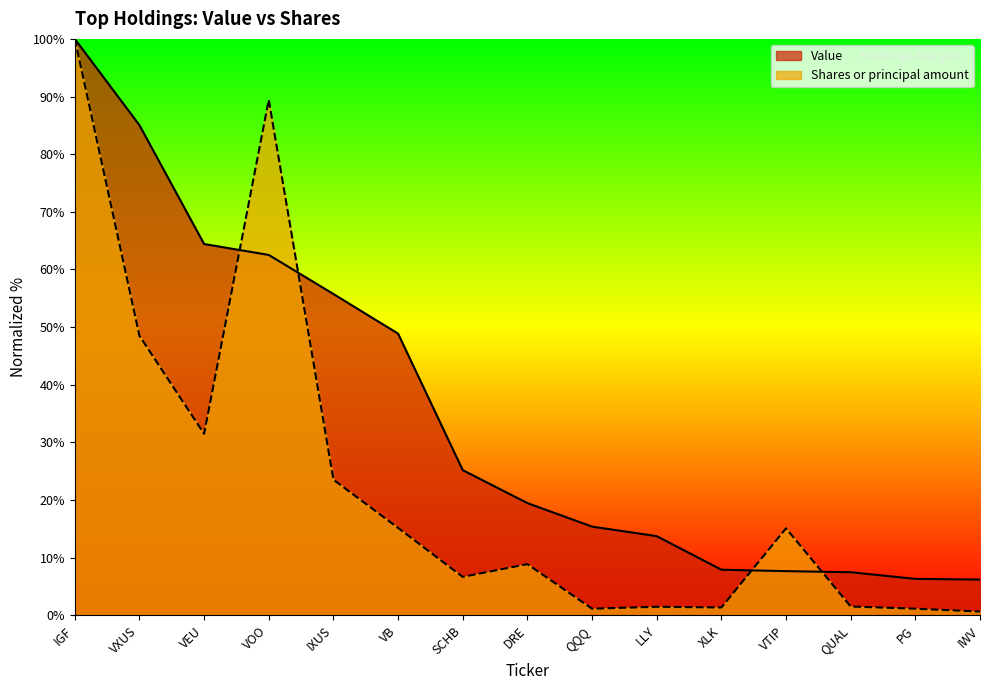

What is the label of the 11th point from the left?

XLK